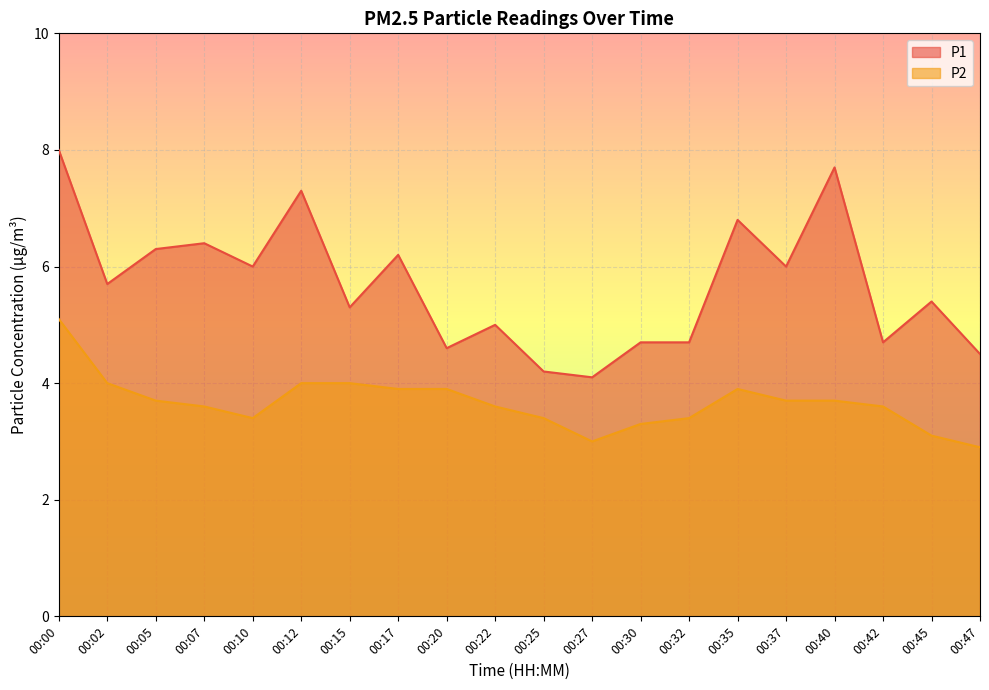

What is the lowest value of the P1 series?

4.1